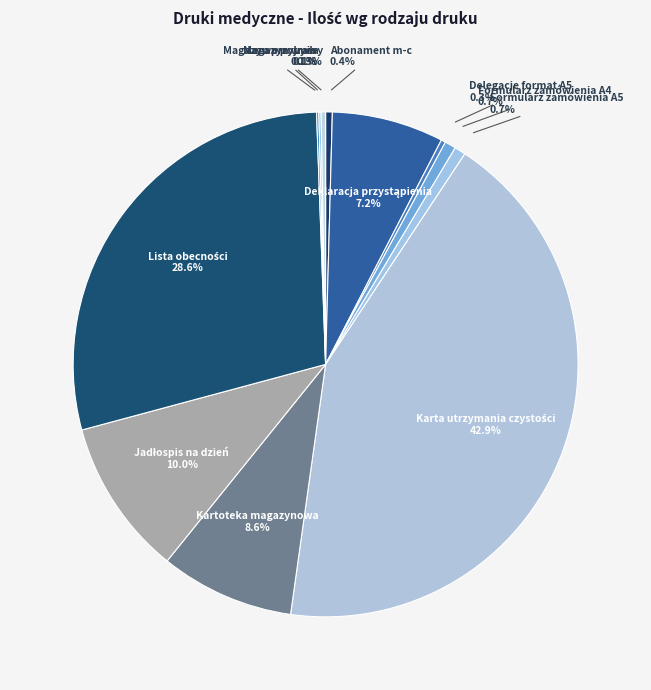

Is there any slice that represents more than half of the pie?

No